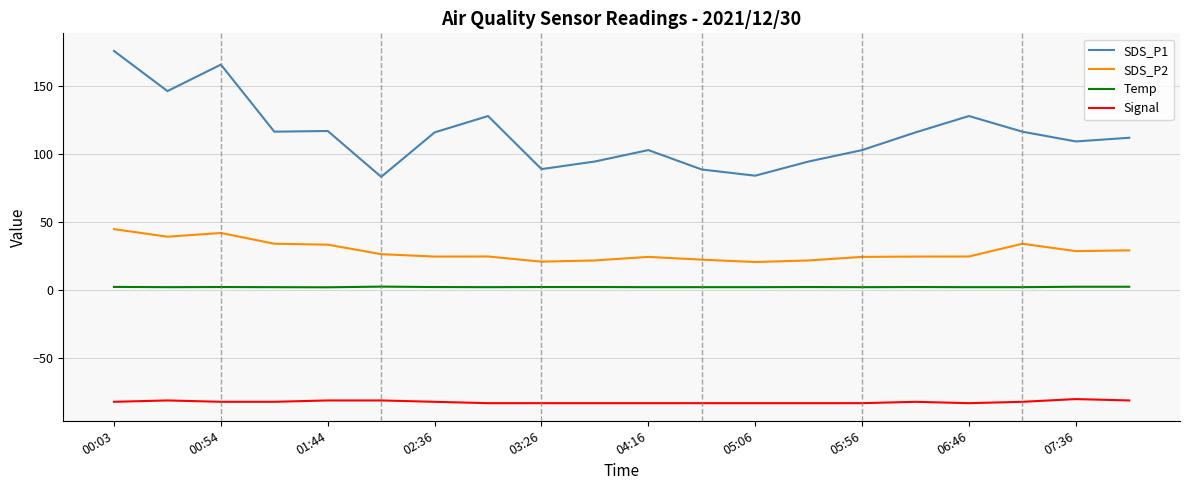

Which series has the largest total across all categories?

SDS_P1